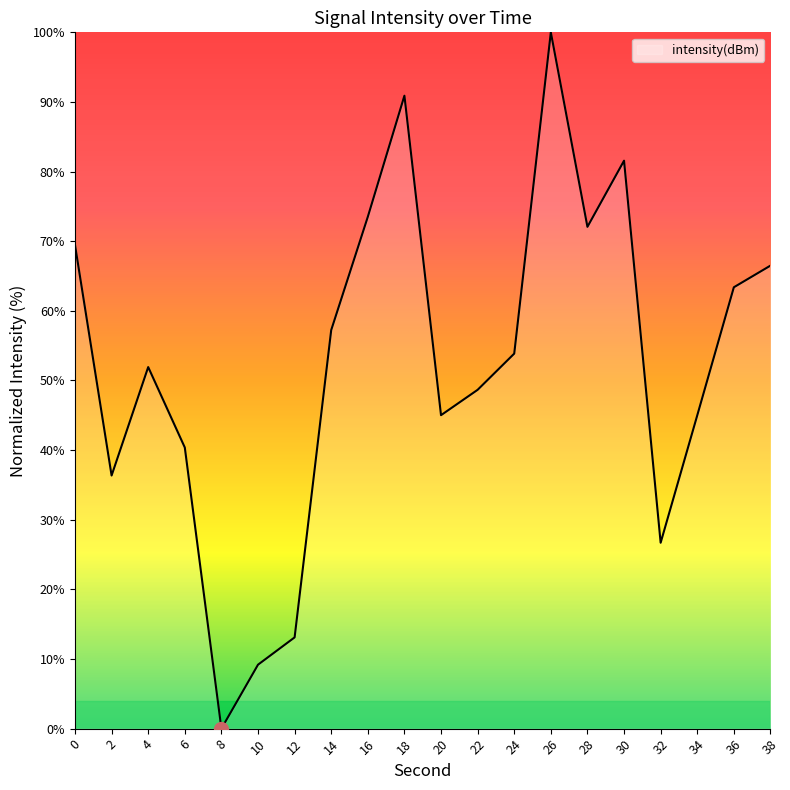

Reading right to left, extract all data points from this chart.

66.5	63.4	45.0	26.7	81.6	72.1	100.0	53.9	48.7	45.0	90.9	73.5	57.2	13.1	9.2	0.0	40.4	51.9	36.4	69.5